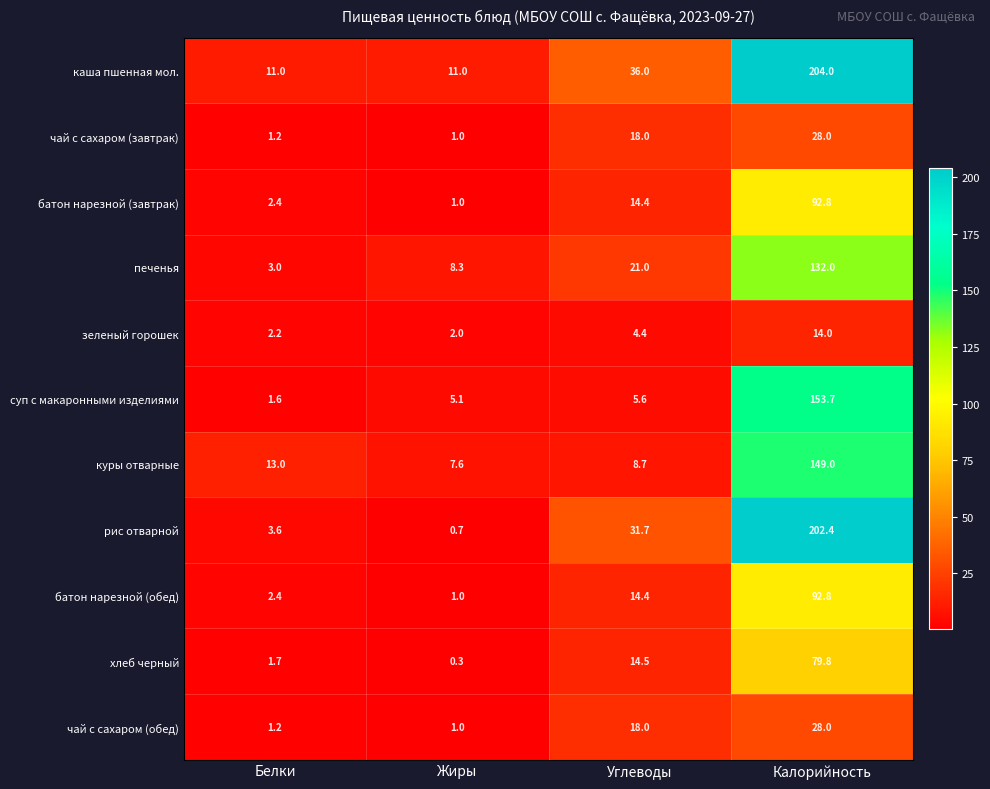

What is the maximum value shown in the chart?

204.0